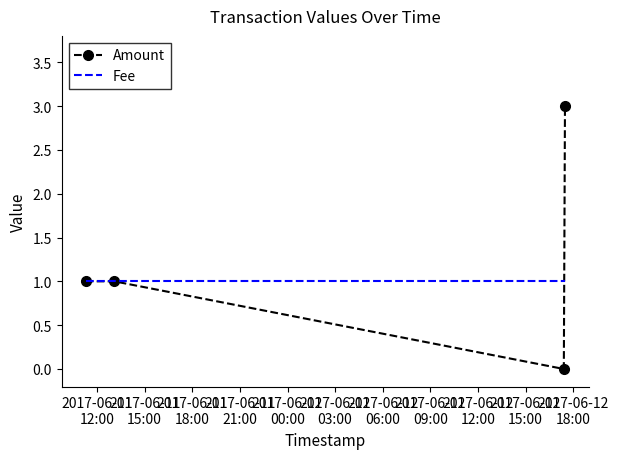

True or false: Amount has more than 2 interior local peaks.

False